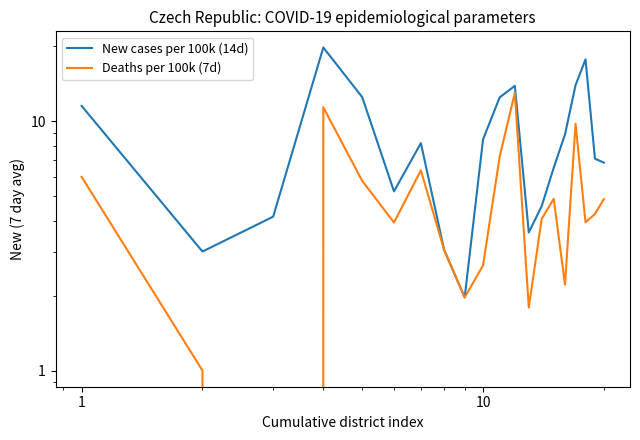

Is this an area chart (filled region under the line)?

No